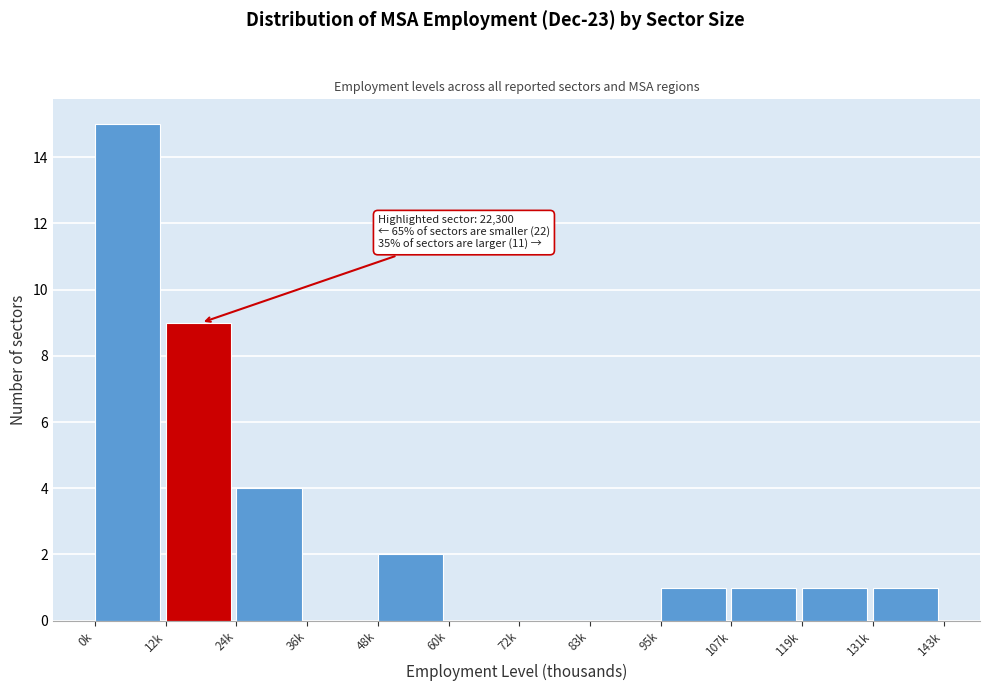

Reading left to right, list all the values displayed in this chart.

0k=15	12k=9	24k=4	36k=0	48k=2	60k=0	72k=0	83k=0	95k=1	107k=1	119k=1	131k=1